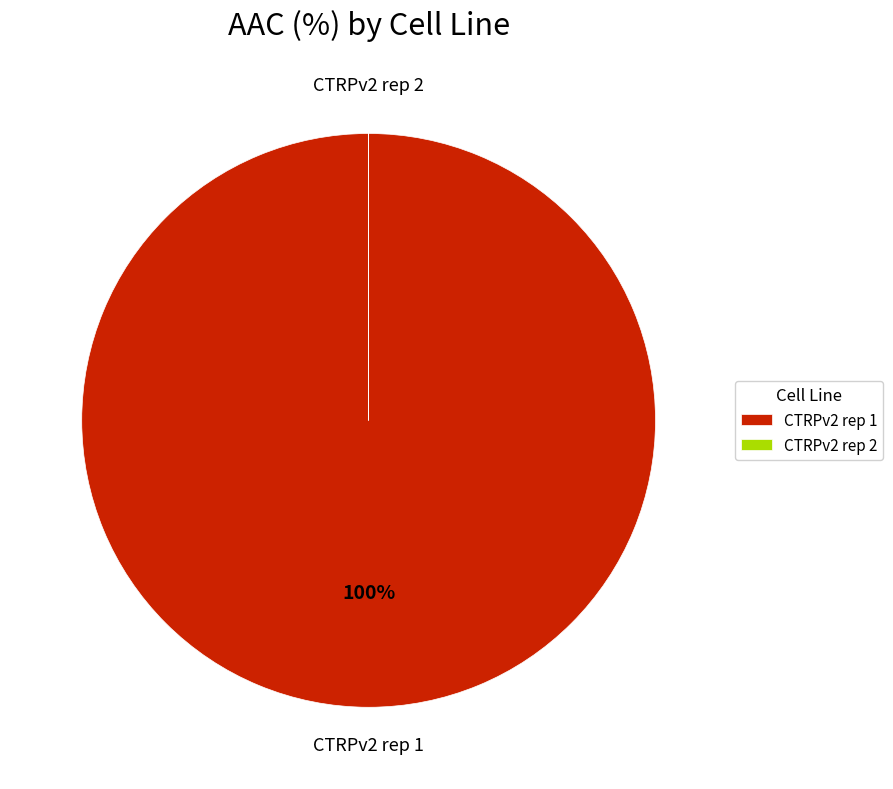

To the nearest percent, what is the difference between the largest and smallest slice percentages?

100%